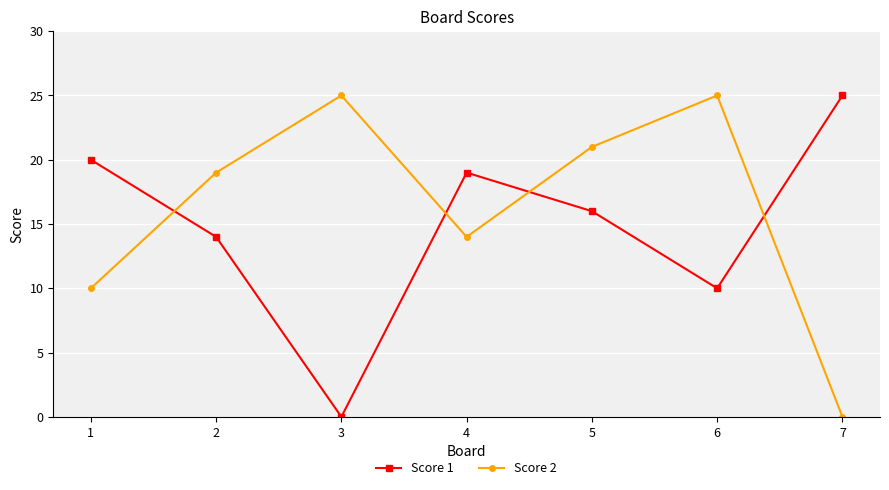

What is the greatest value displayed?

25